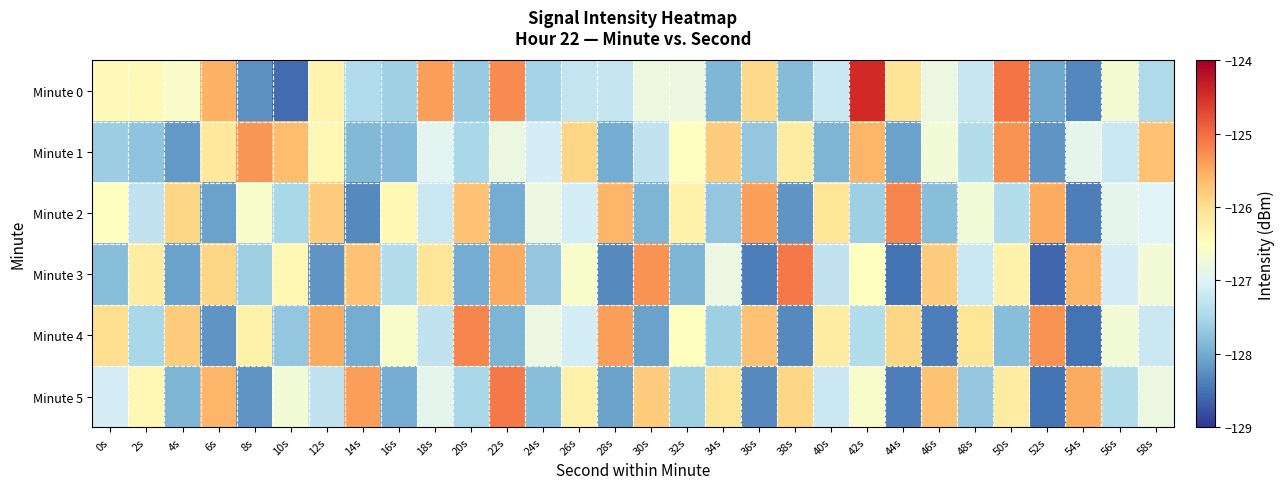

What is the total value across all series at 18s?

-759.8